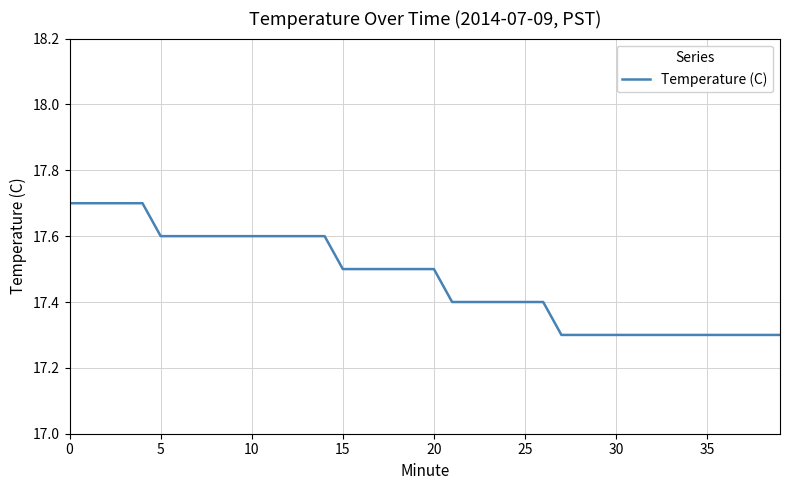

Reading left to right, list all the values displayed in this chart.

17.7	17.7	17.7	17.7	17.7	17.6	17.6	17.6	17.6	17.6	17.6	17.6	17.6	17.6	17.6	17.5	17.5	17.5	17.5	17.5	17.5	17.4	17.4	17.4	17.4	17.4	17.4	17.3	17.3	17.3	17.3	17.3	17.3	17.3	17.3	17.3	17.3	17.3	17.3	17.3